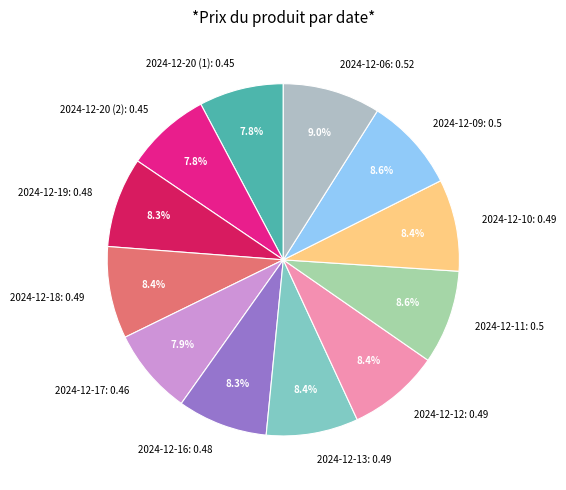

Between 2024-12-06: 0.52 and 2024-12-12: 0.49, which is larger?

2024-12-06: 0.52